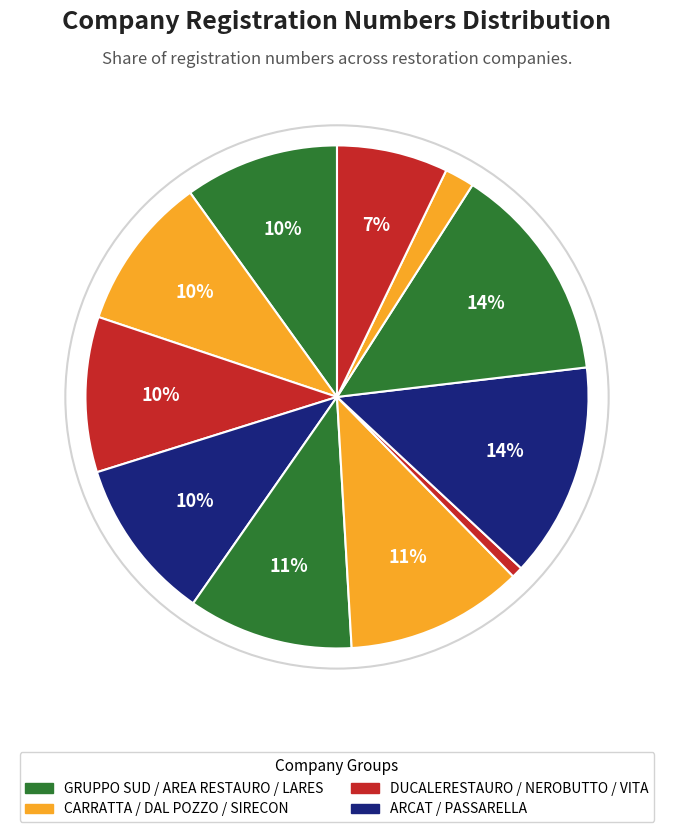

How many segments does this pie chart have?

11